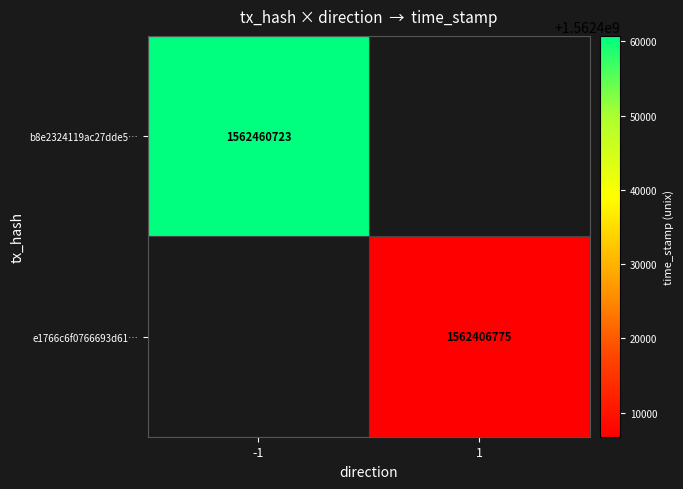

The e1766c6f0766693d61… series shows 2800955797 at 1. True or false?

False